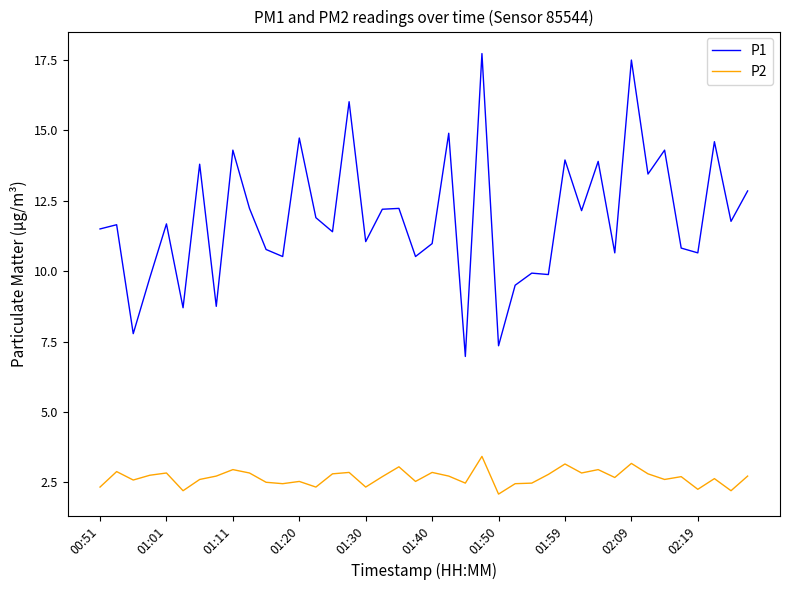

Which series has the largest range (max minus min)?

P1